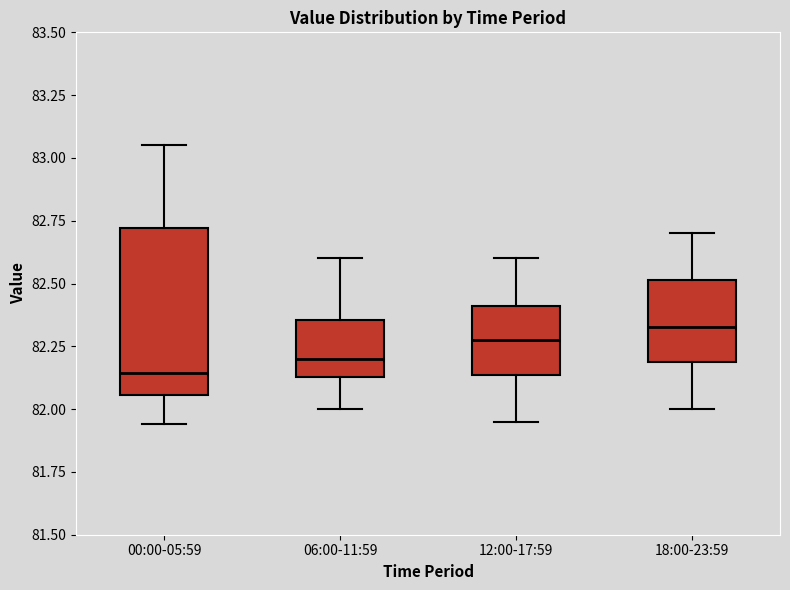

Where does the median line of the box for 06:00-11:59 sit on the y-axis? The values are not printed on the chart, so give them approximately, as read against the axis.

82.20